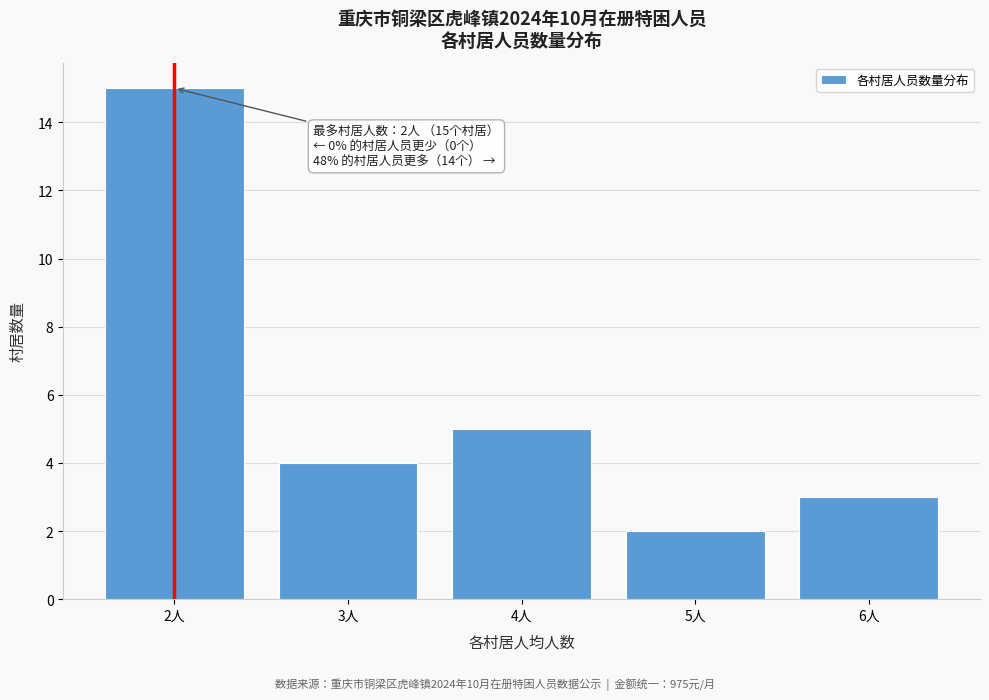

Reading left to right, transcribe all the data shown in this chart.

2人=15	3人=4	4人=5	5人=2	6人=3